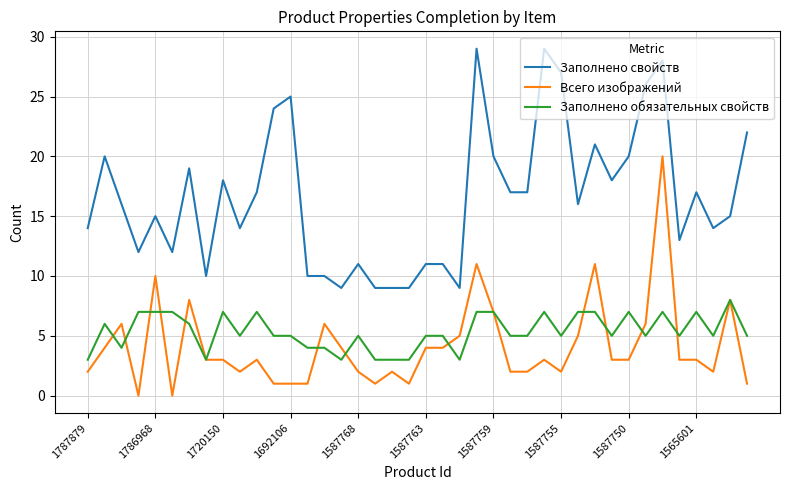

What is the maximum value for Заполнено свойств?

29